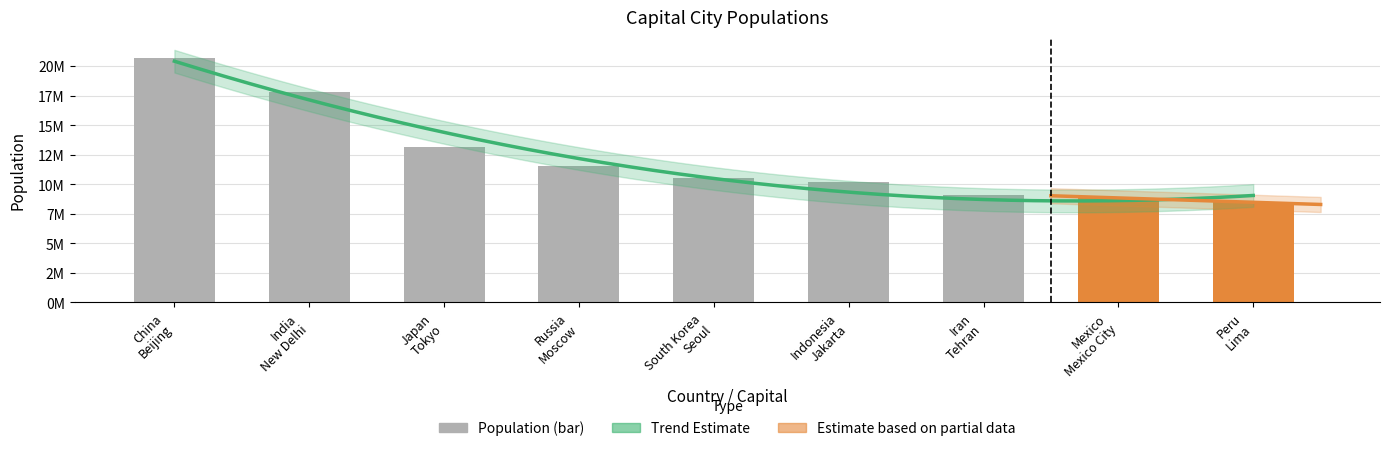

What is the ratio of the value at Russia
Moscow to the value at South Korea
Seoul?

1.1